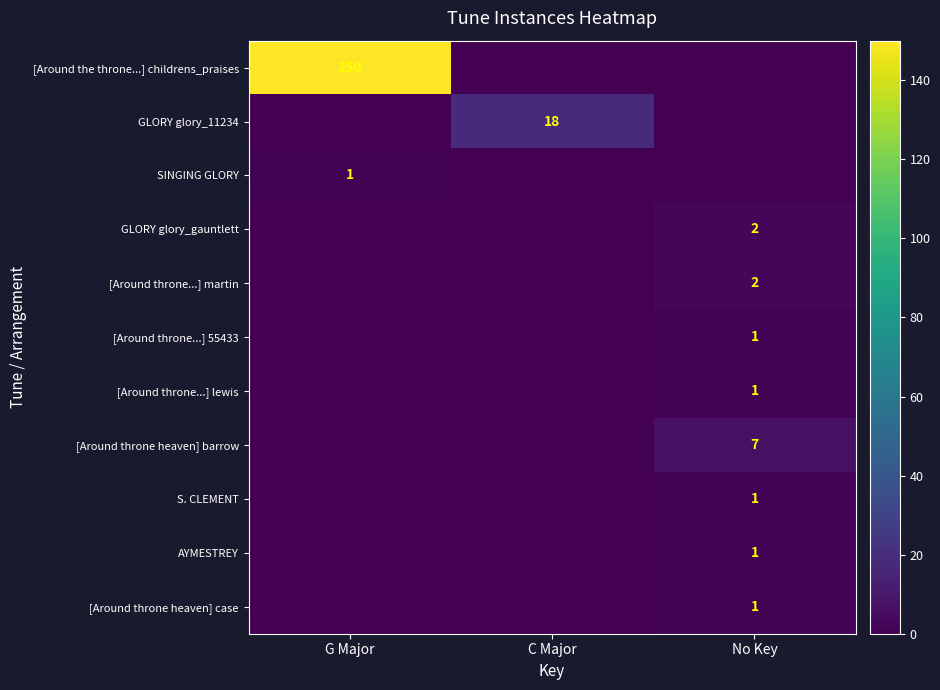

The GLORY glory_gauntlett series shows 3 at No Key. True or false?

False